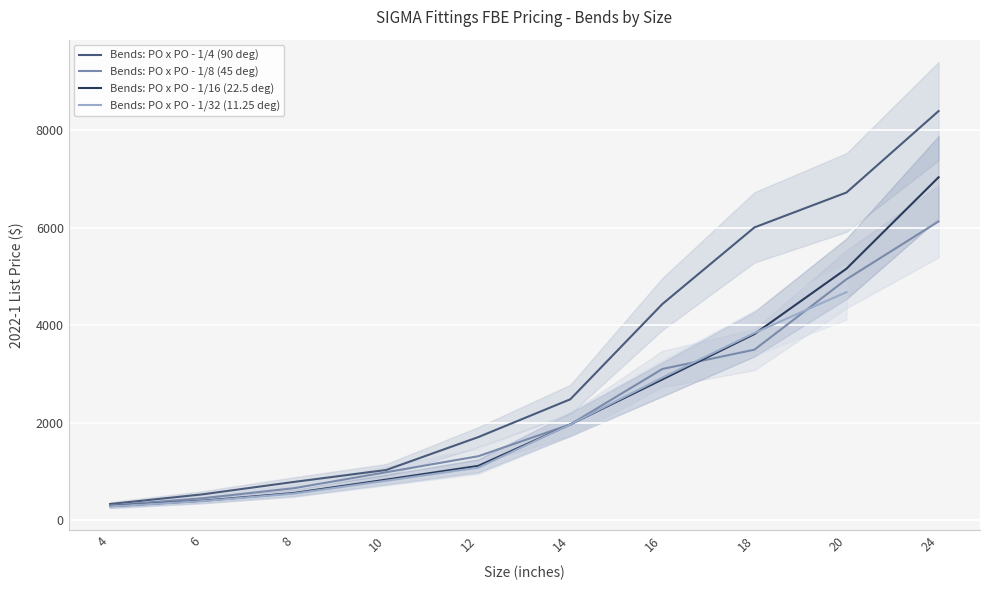

Which series has the largest total across all categories?

Bends: PO x PO - 1/4 (90 deg)